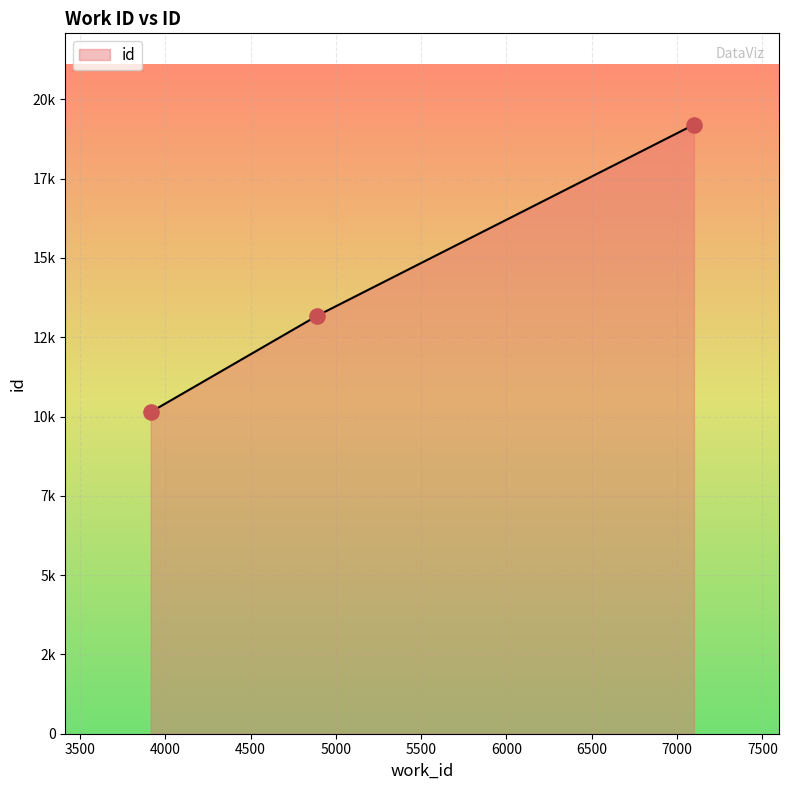

Between 7099 and 3915, which is larger?

7099